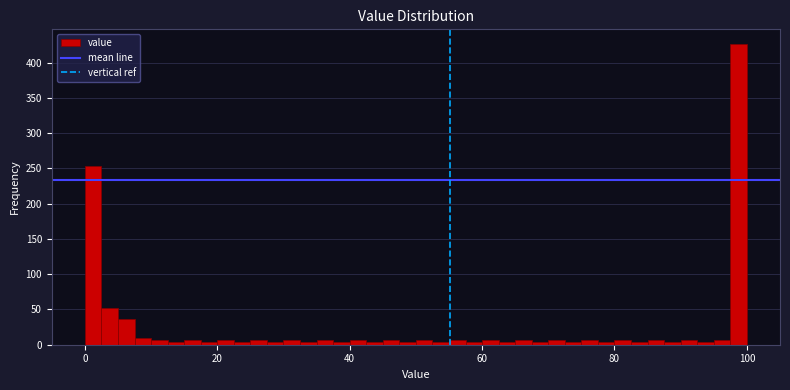

Read against the x-axis, roughly where is the centre of the tallest bar?

98